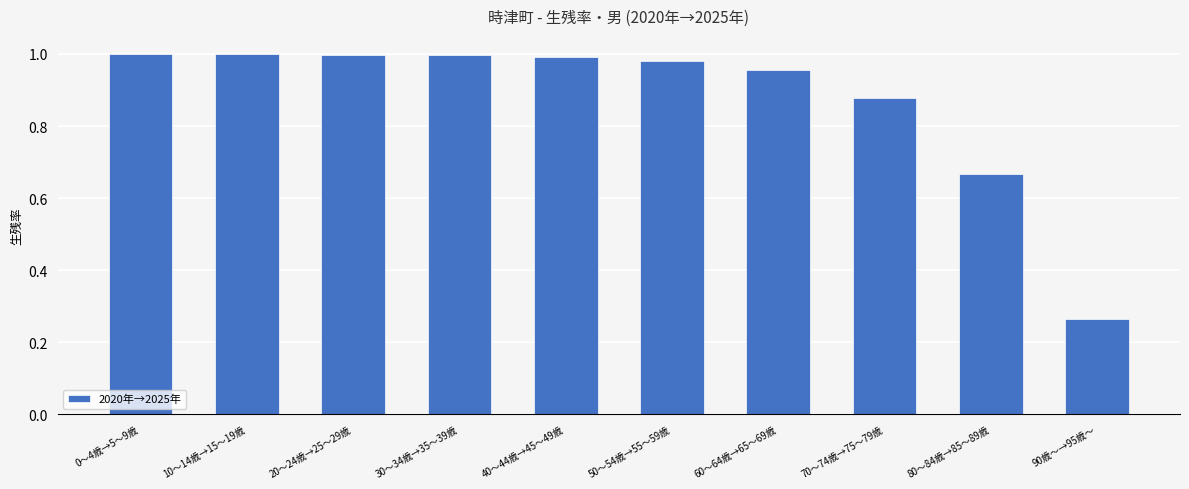

Where is the data nearest to the value 0?

90歳～→95歳～